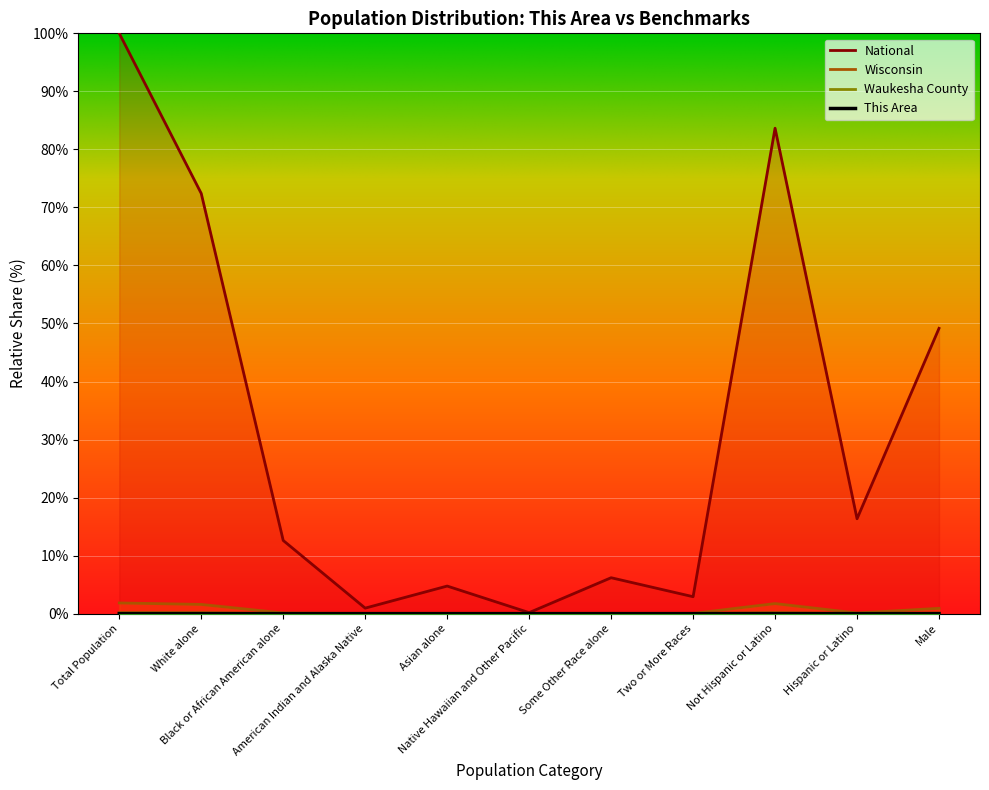

True or false: This Area and Wisconsin cross at least once.

False